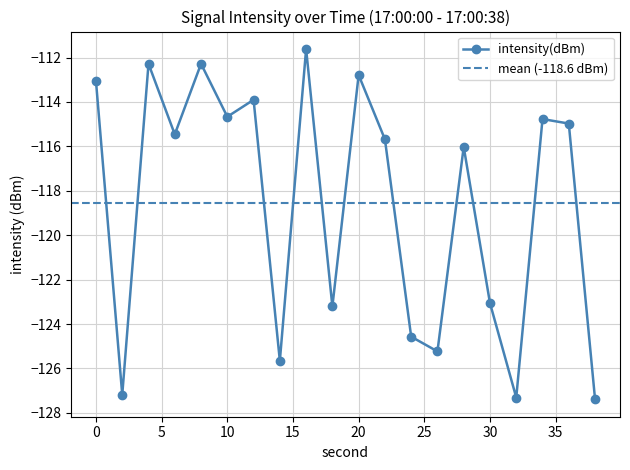

Reading right to left, extract all data points from this chart.

-127.4	-115.0	-114.8	-127.3	-123.1	-116.0	-125.2	-124.6	-115.7	-112.8	-123.2	-111.6	-125.7	-113.9	-114.7	-112.3	-115.5	-112.3	-127.2	-113.1